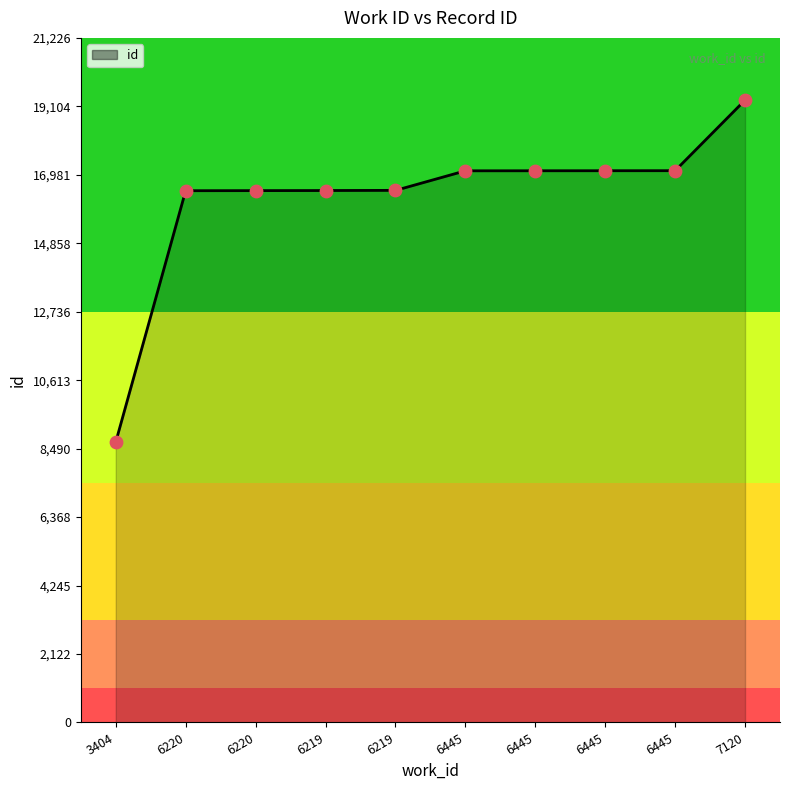

Approximately how many times larger is the value at 6219 compared to 6445?

1.0